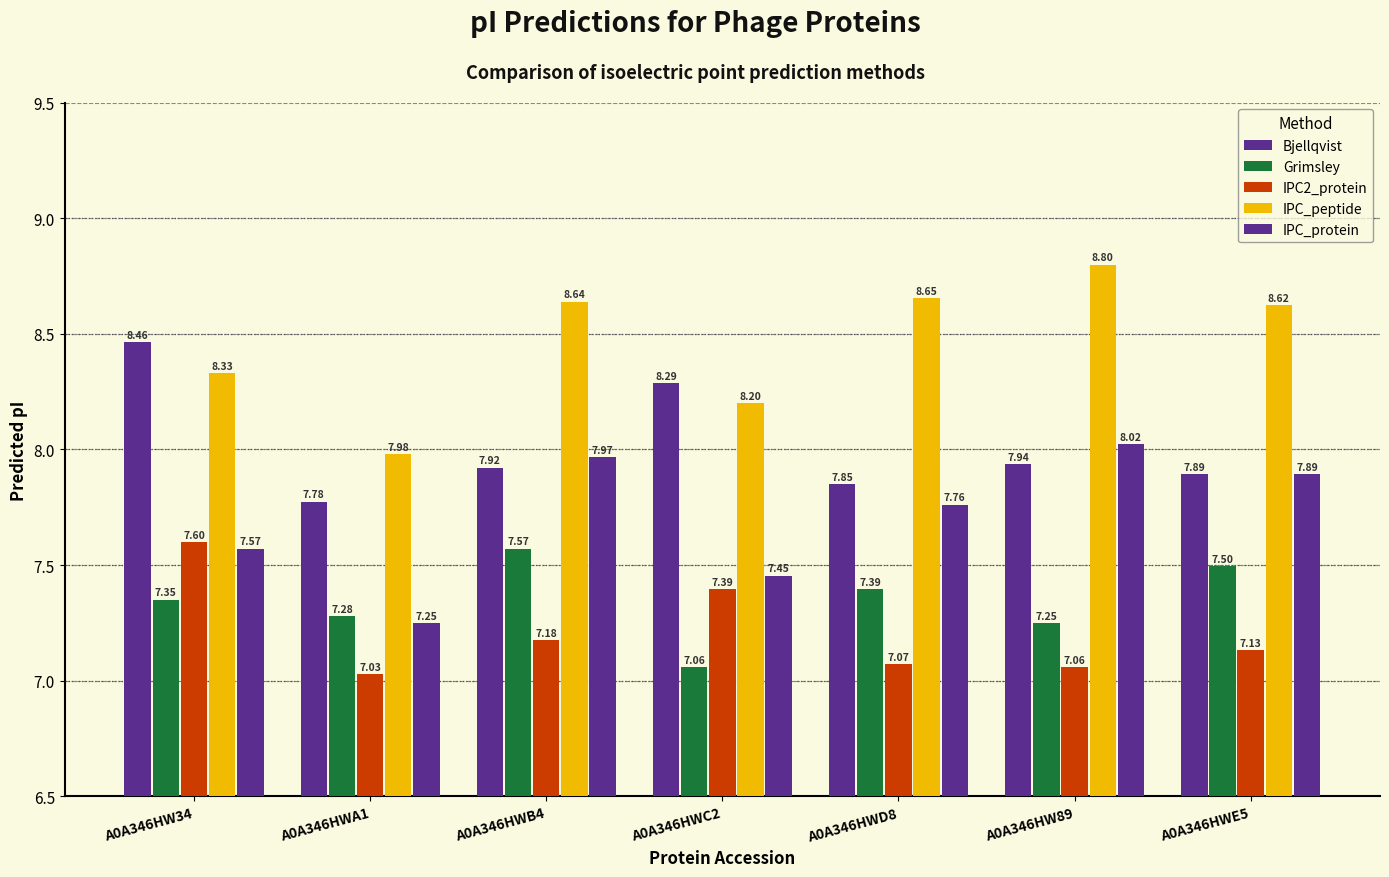

At which category is the sum across all series the highest?

A0A346HW34